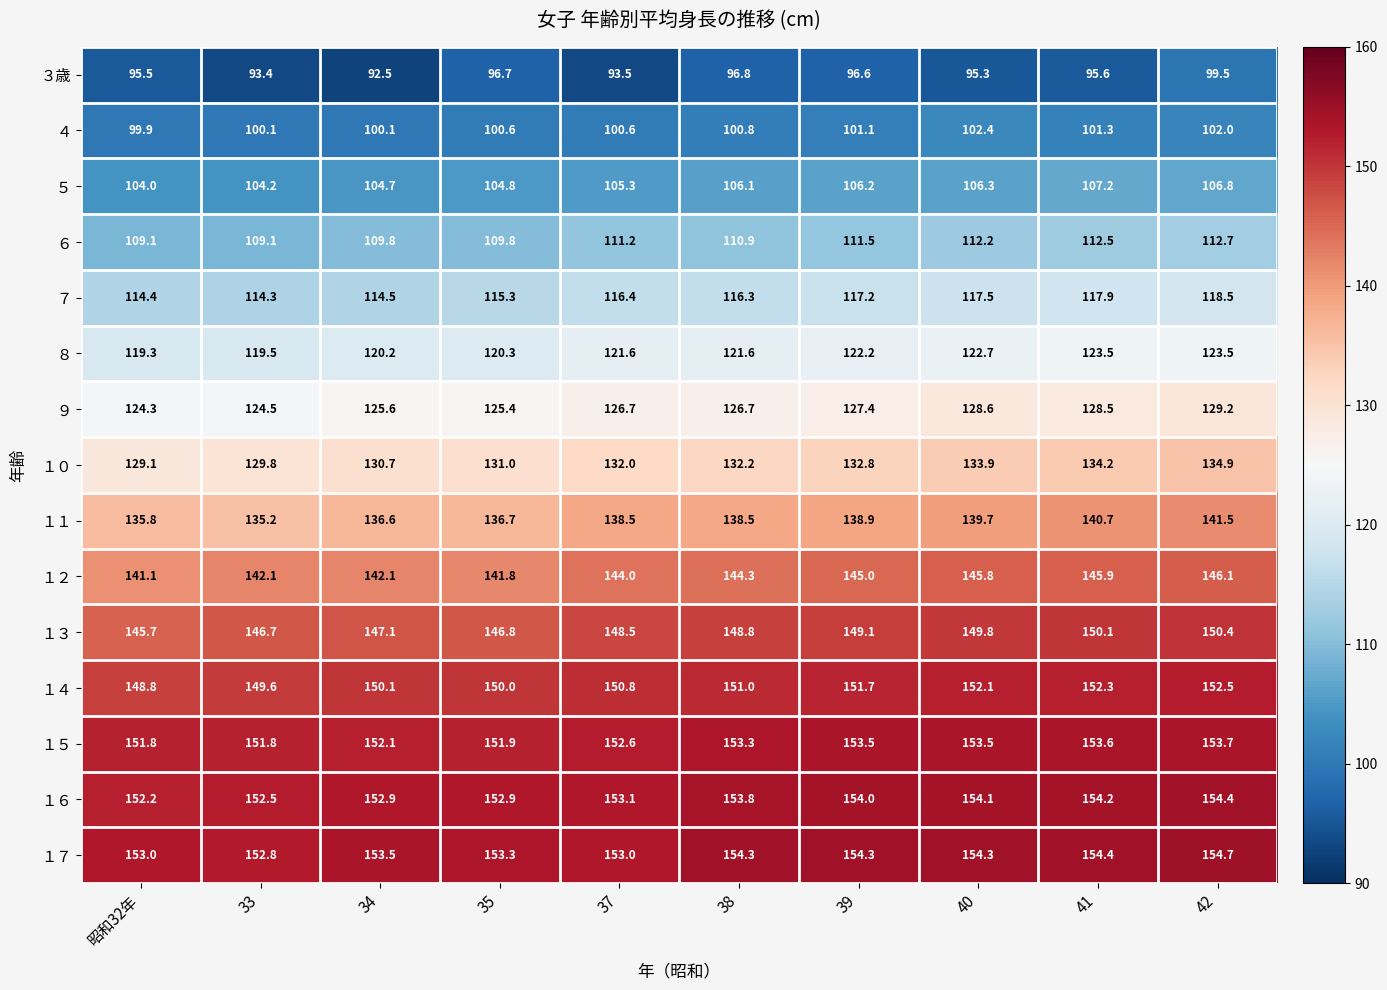

At how many categories does at least one series exceed 131?

10